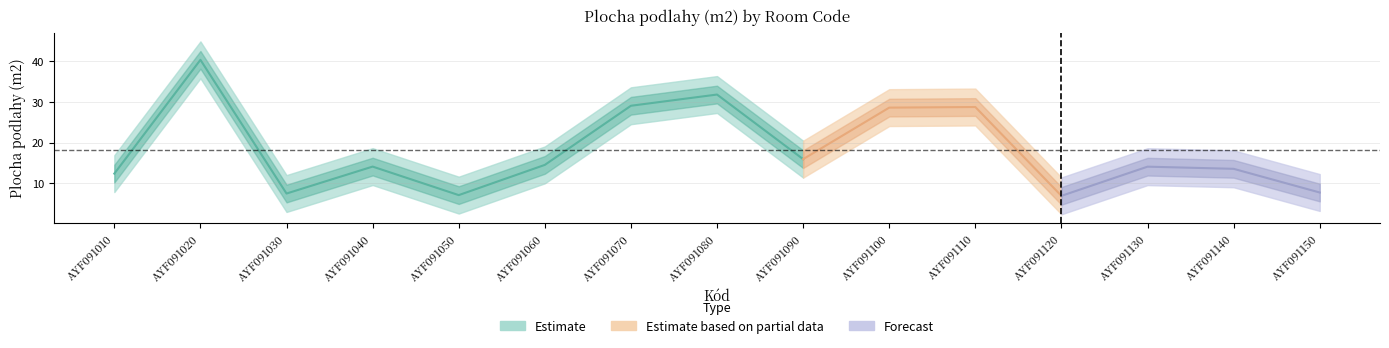

List the labels in order of value, smallest first.

AYF091120, AYF091050, AYF091030, AYF091150, AYF091010, AYF091140, AYF091130, AYF091040, AYF091060, AYF091090, AYF091100, AYF091110, AYF091070, AYF091080, AYF091020